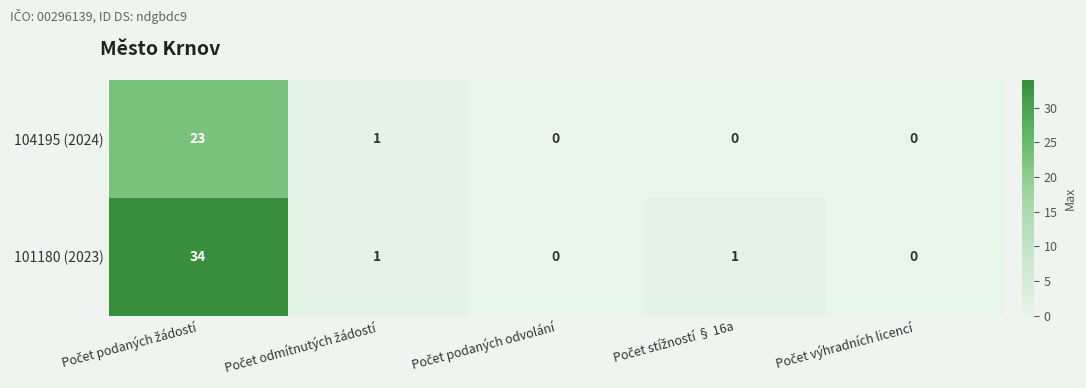

What is the highest value of the 101180 (2023) series?

34